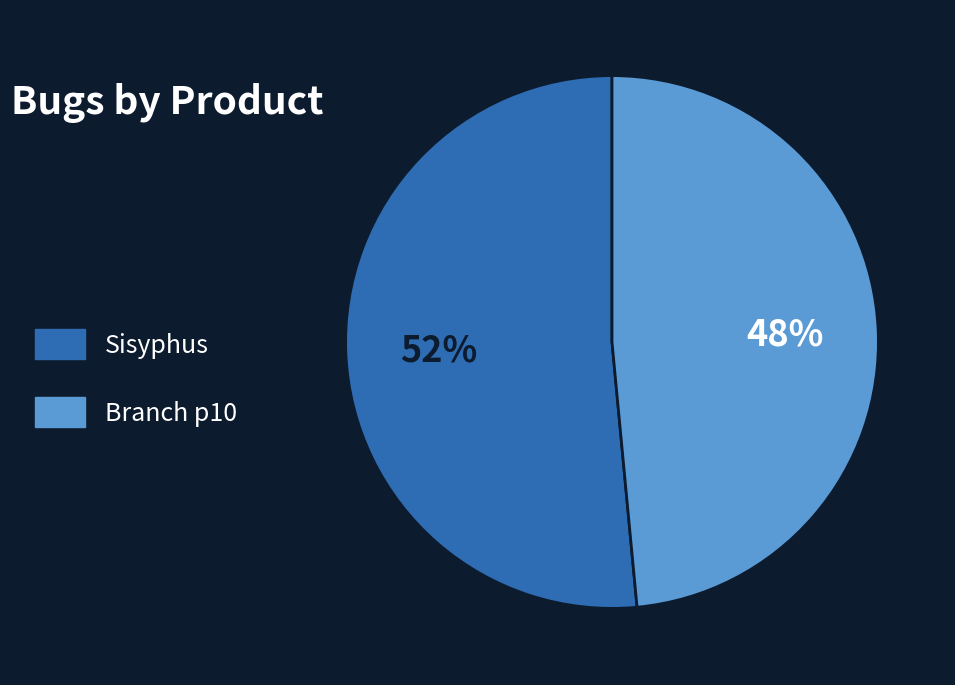

Is Branch p10 the majority of the pie?

No